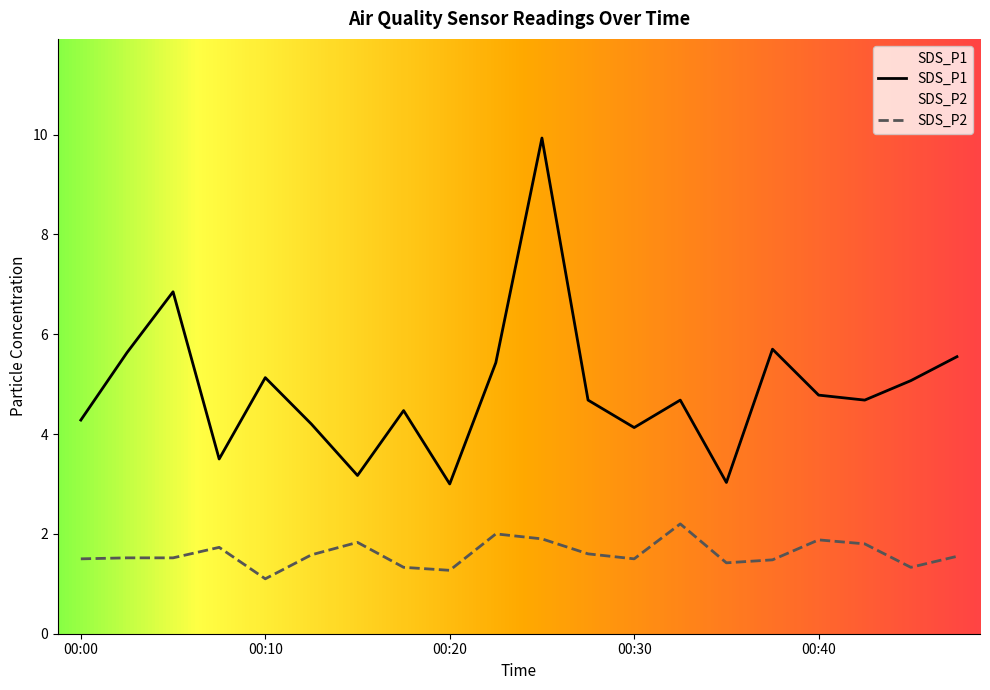

Is it true that SDS_P2 equals 3.5 at 13?

False